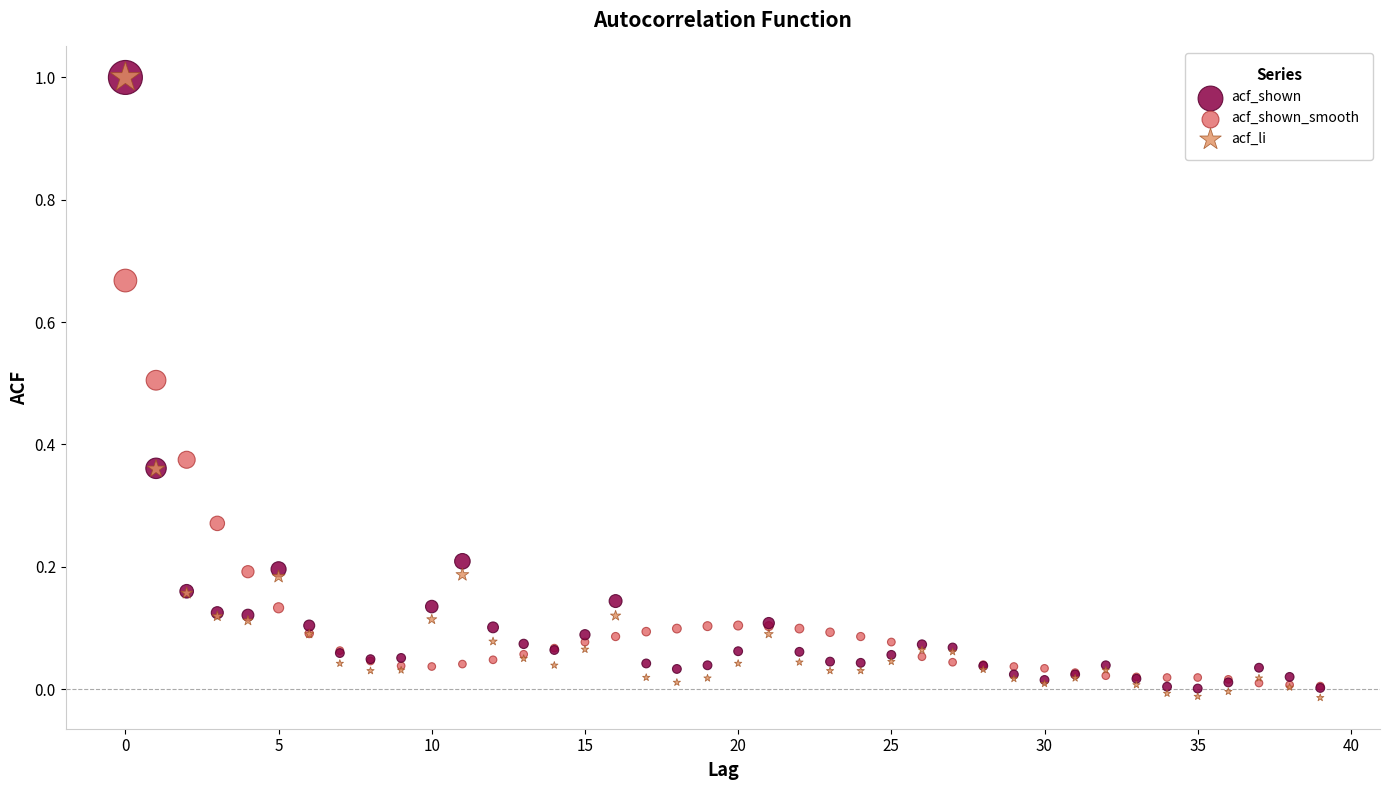

Which series has the largest Y range (max minus min)?

acf_li